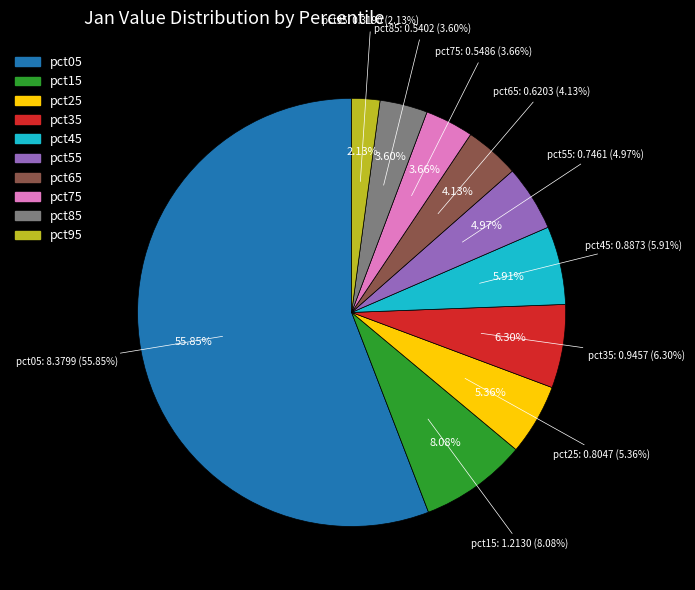

True or false: pct75 accounts for 4% of the total.

True